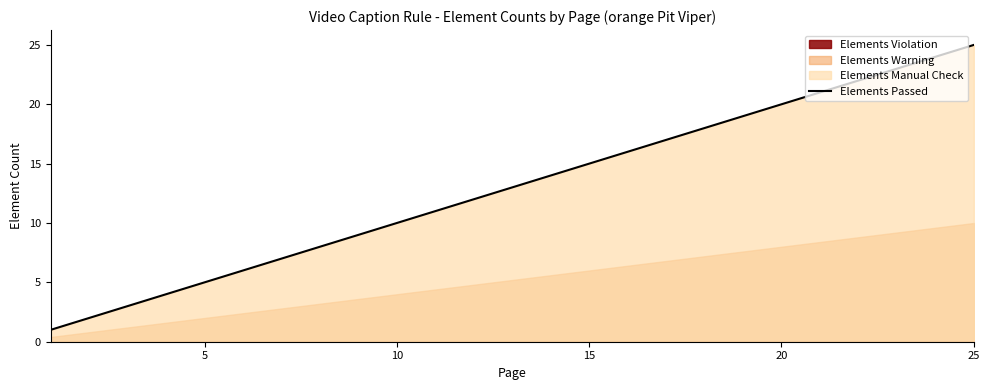

What is the maximum value for Elements Passed?

25